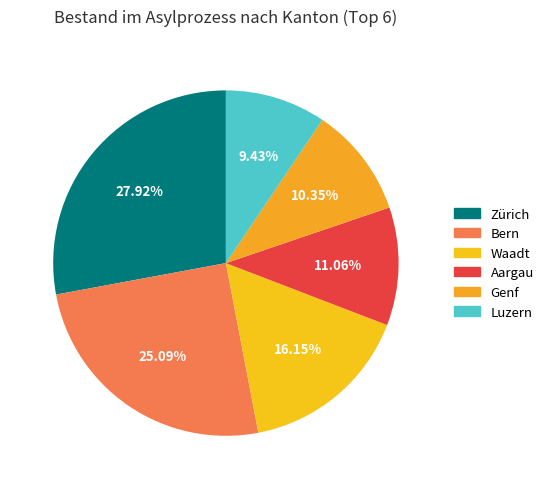

What is the smallest slice in the pie chart?

Luzern